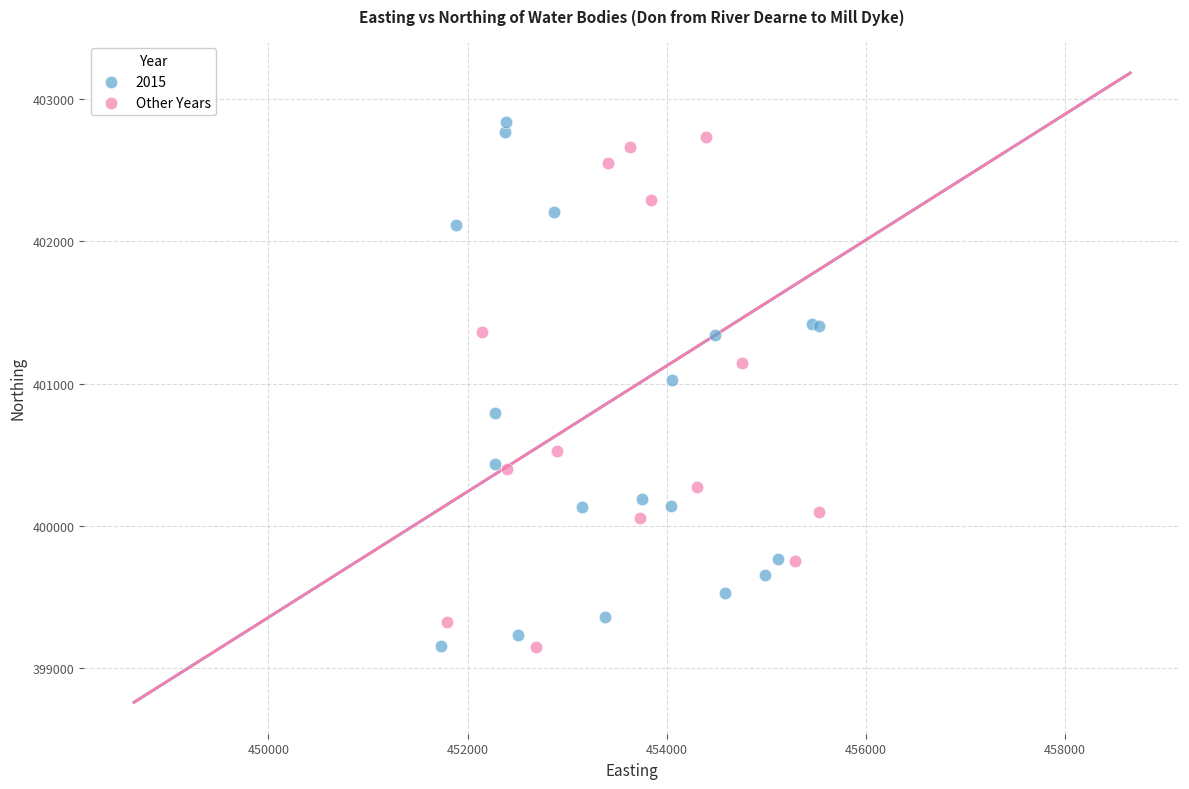

What are all the series names shown in the legend?

2015, Other Years